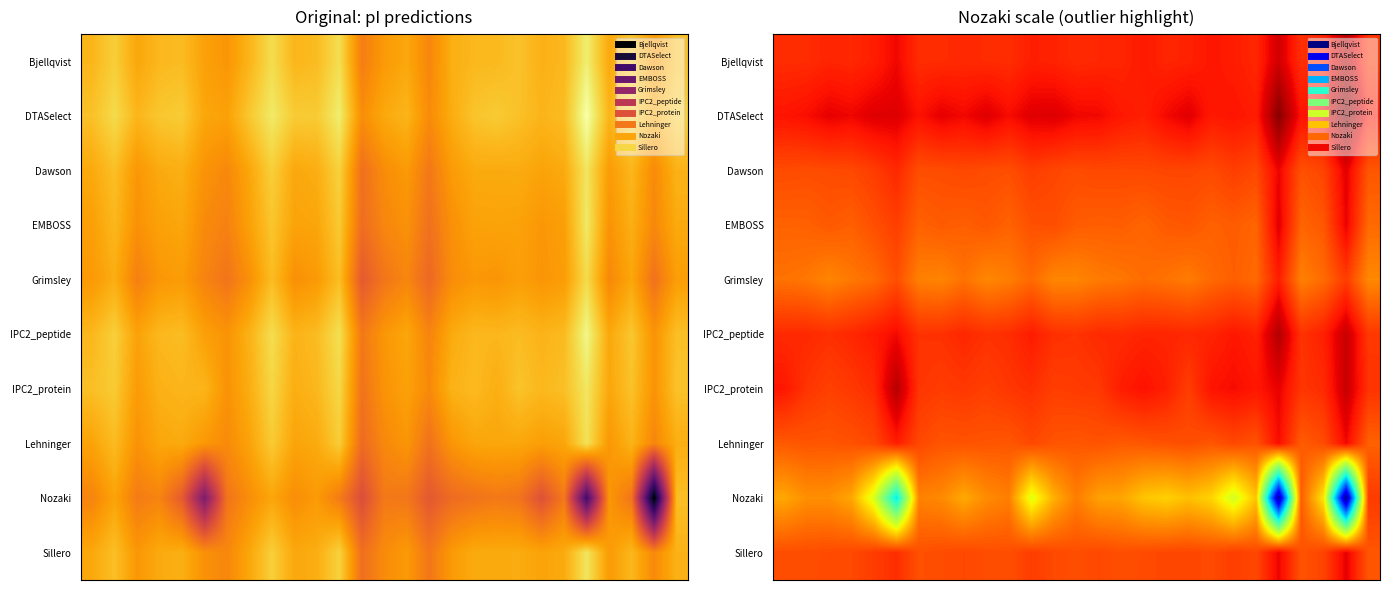

Count the Dawson values in the range 0 to 1.

27